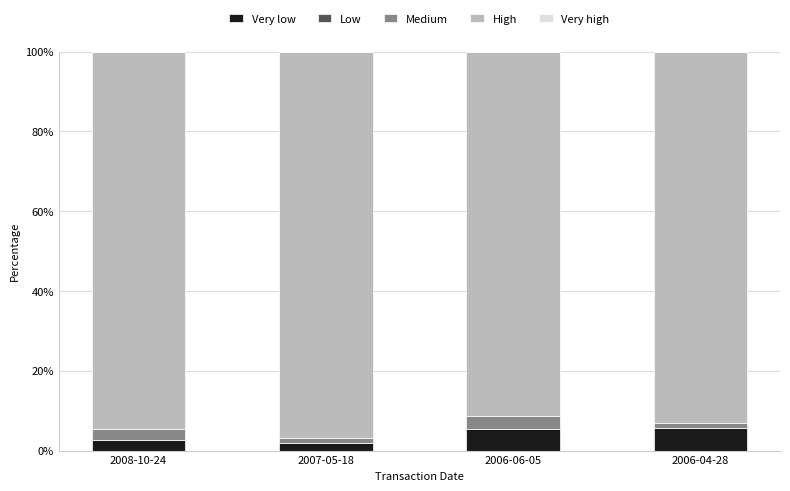

Is it true that Very low equals 5.5 at 2006-04-28?

True